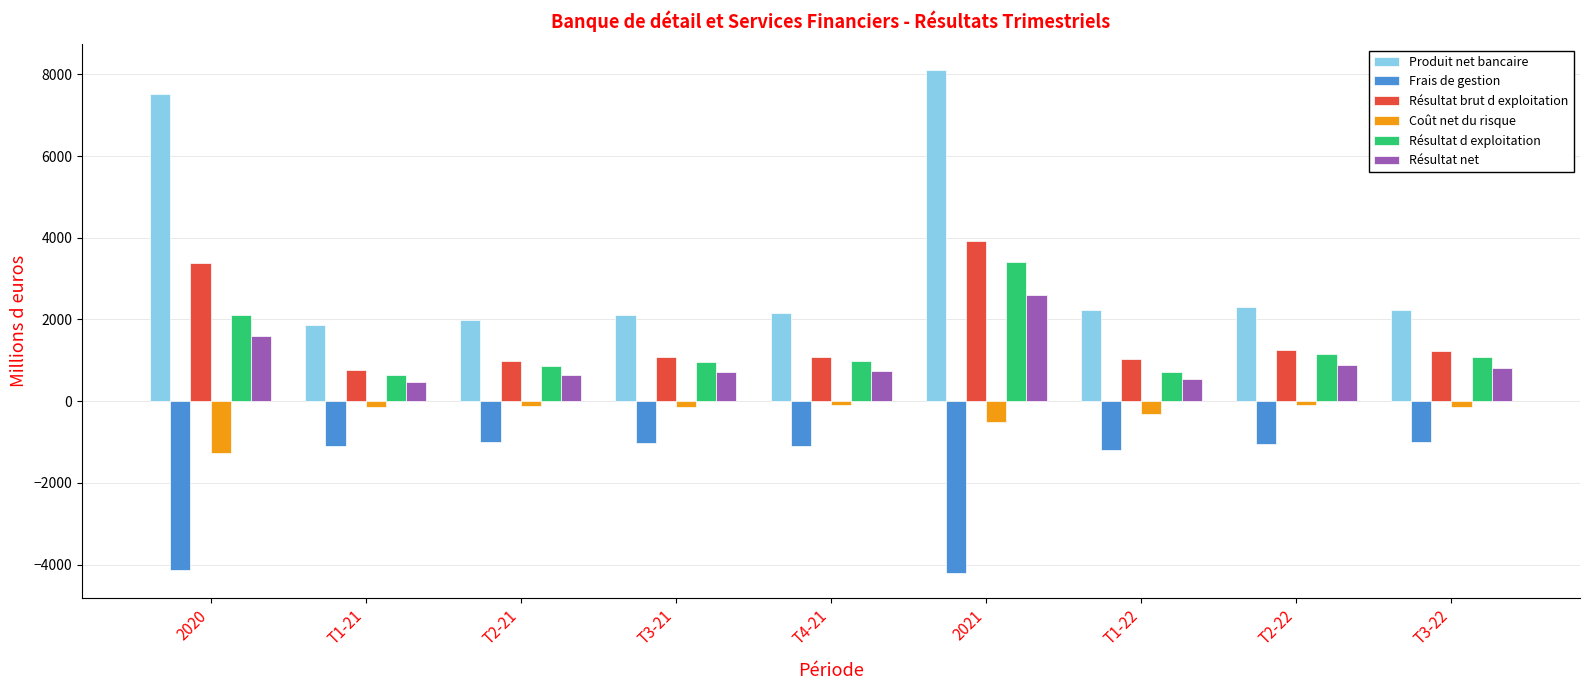

The value of Résultat d exploitation at 2021 is 3410. True or false?

True